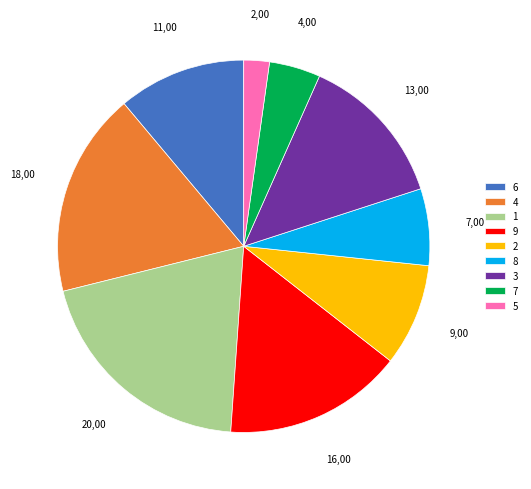

Do 8 and 4 together represent more than half of the pie?

No